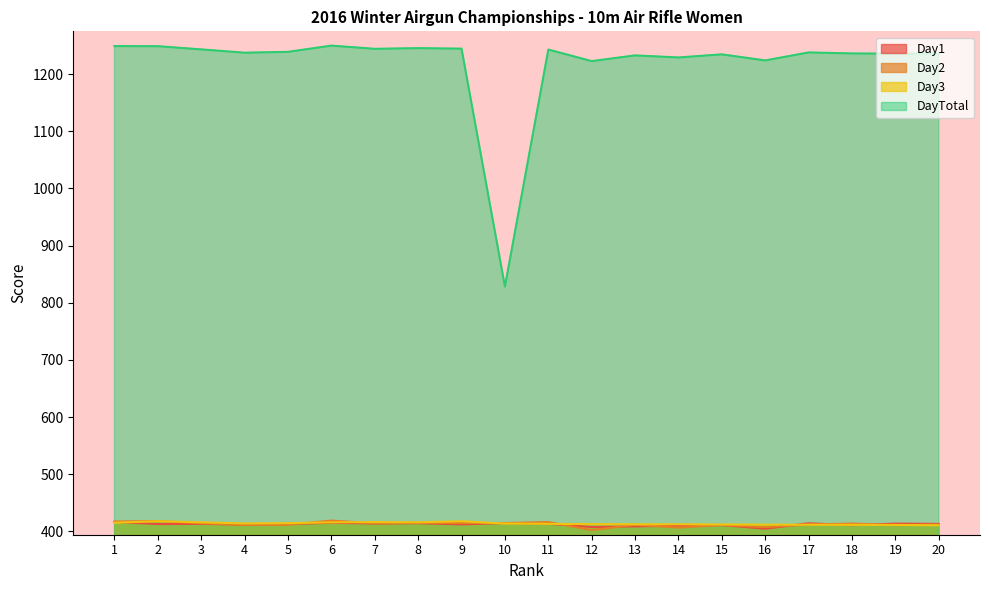

In DayTotal, how many points are lower than both neighbors (excluding endpoints)?

7